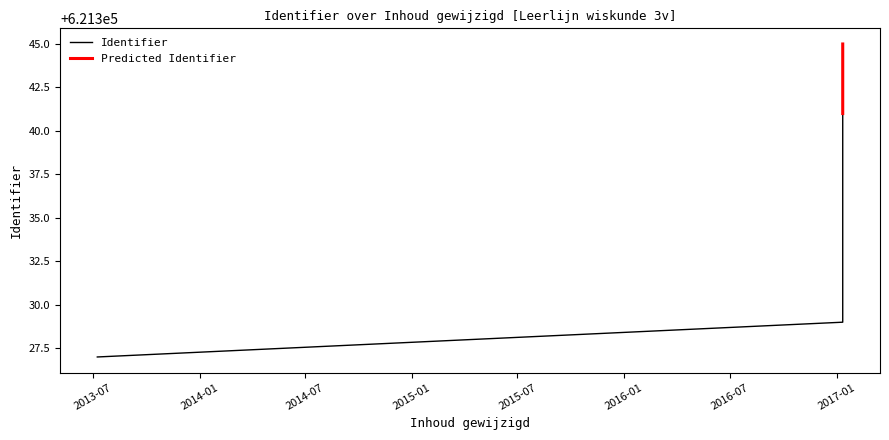

What is the label of the 3rd point from the left?

2017-01-10 23:02:57